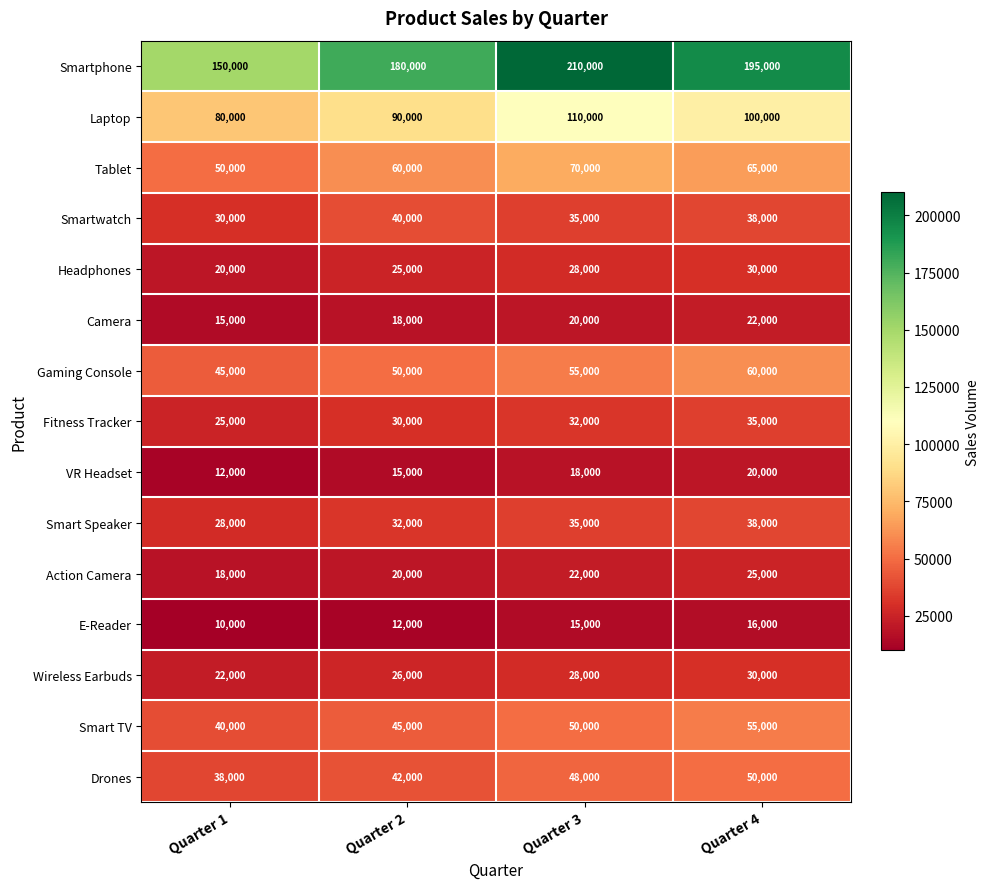

What is the total value across all series at Quarter 1?

583000